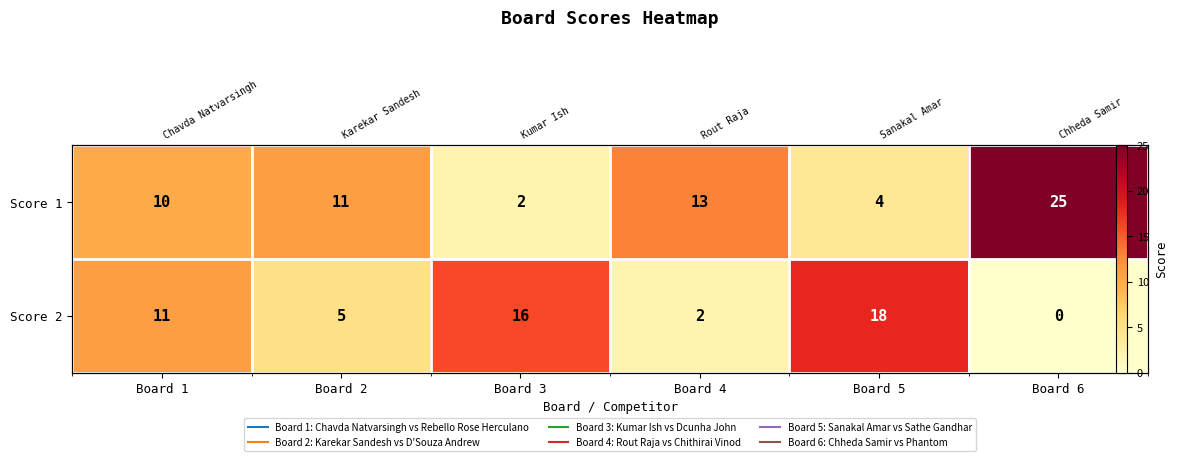

Which series changed the most between Board 5 and Board 6?

Score 1